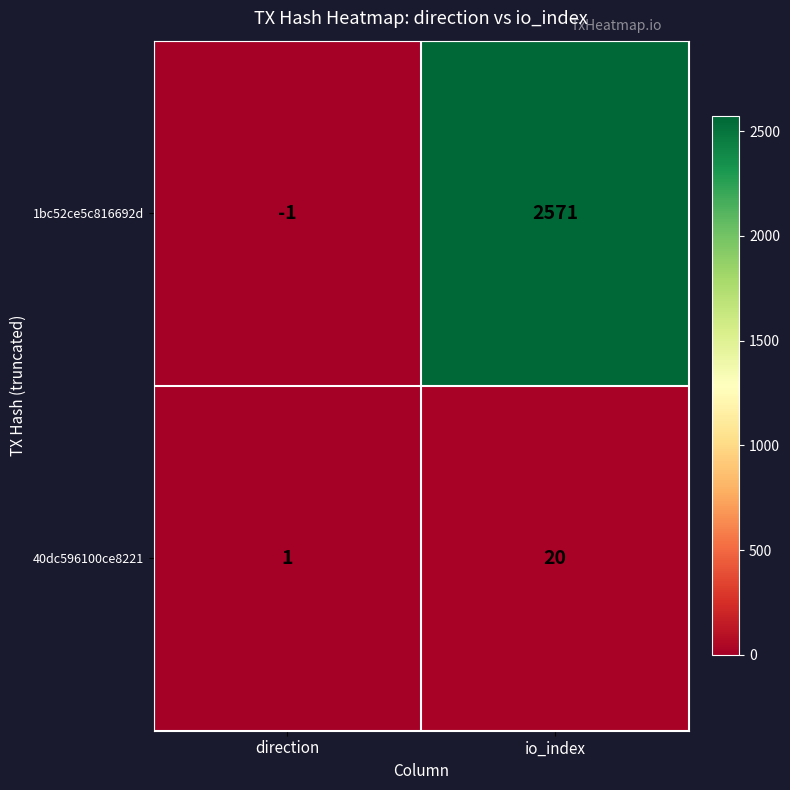

How many data points in 1bc52ce5c816692d are less than 2571?

1